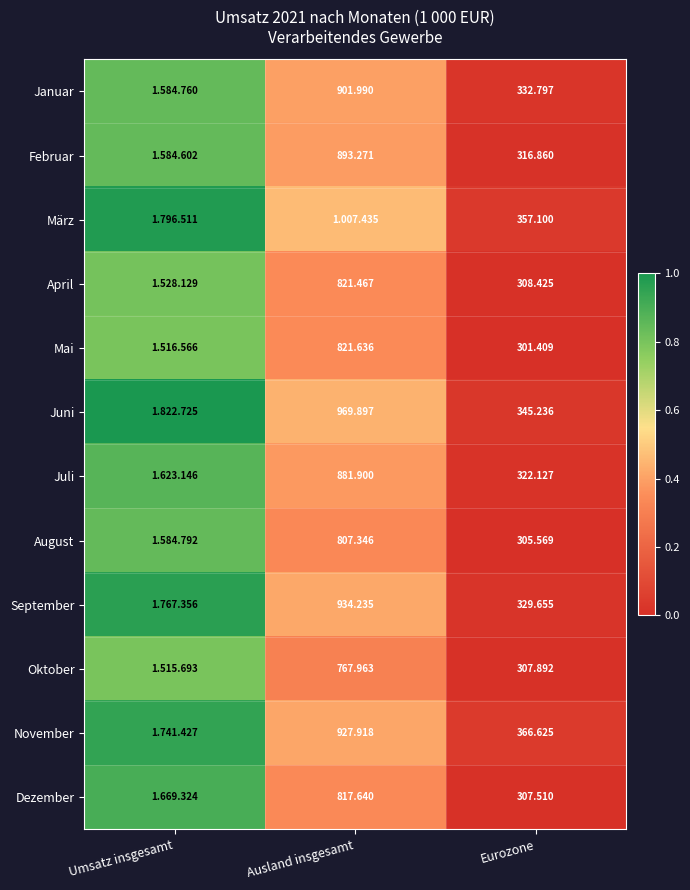

At which category is the sum across all series the highest?

Umsatz insgesamt